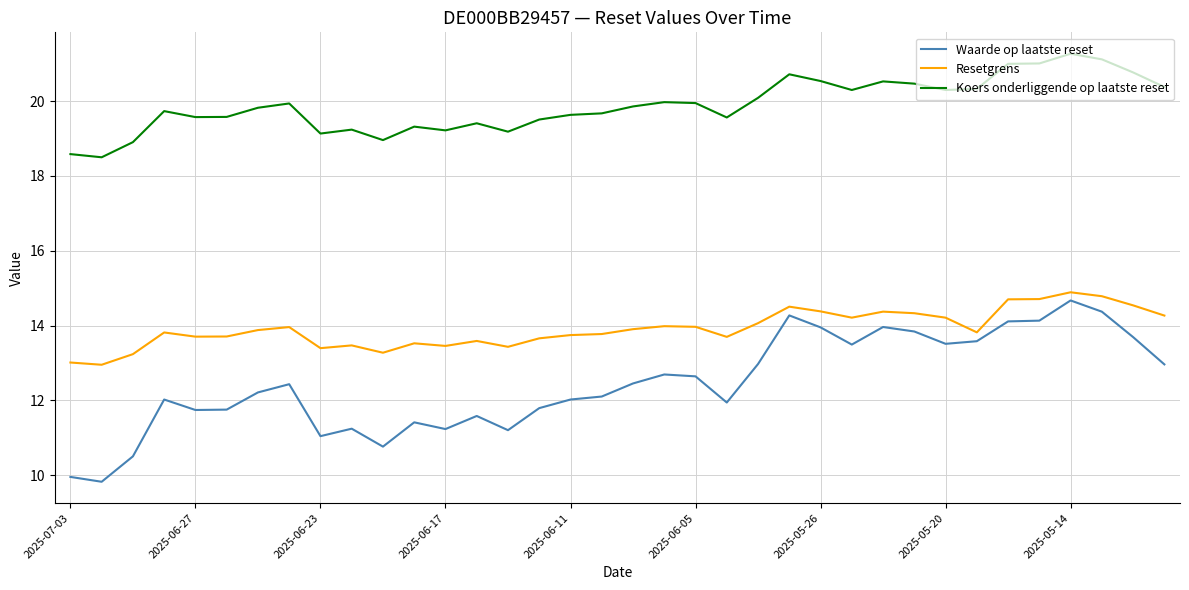

How many lines are shown in the chart?

3